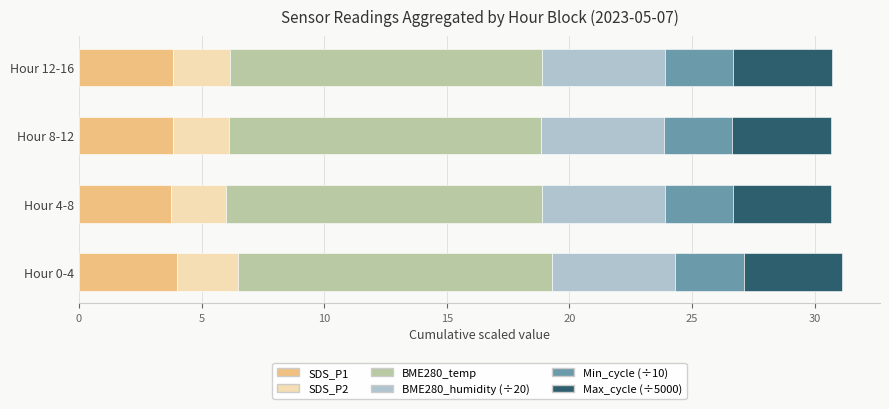

What is the total value across all series at Hour 12-16?

30.7